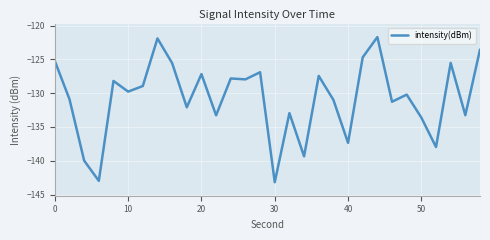

What is the difference between the maximum and minimum values?

21.5